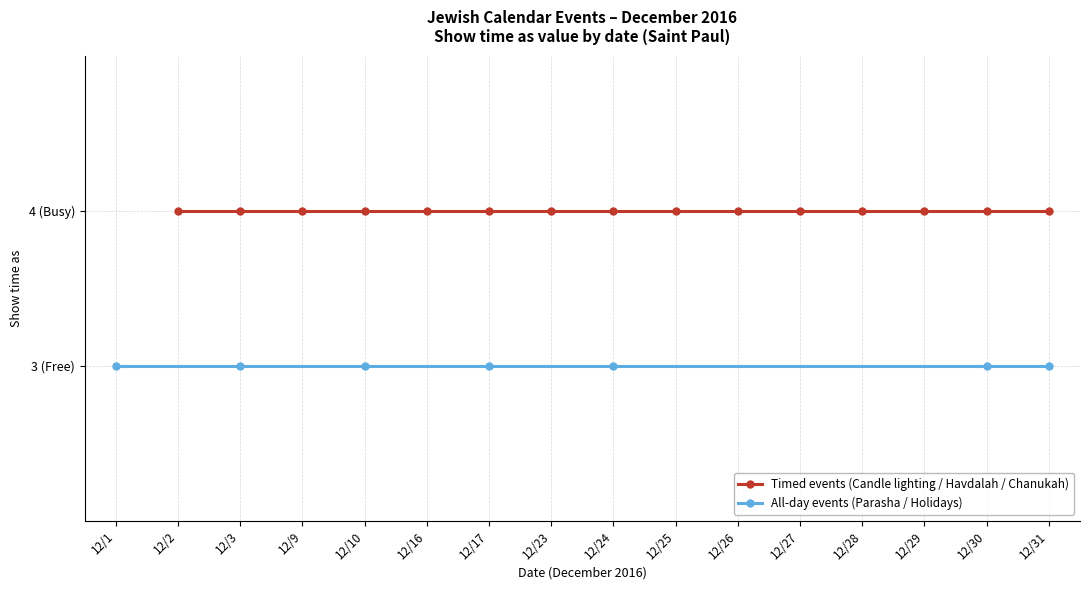

Which category has the highest value in the Show time as (All-day events) series?

12/1